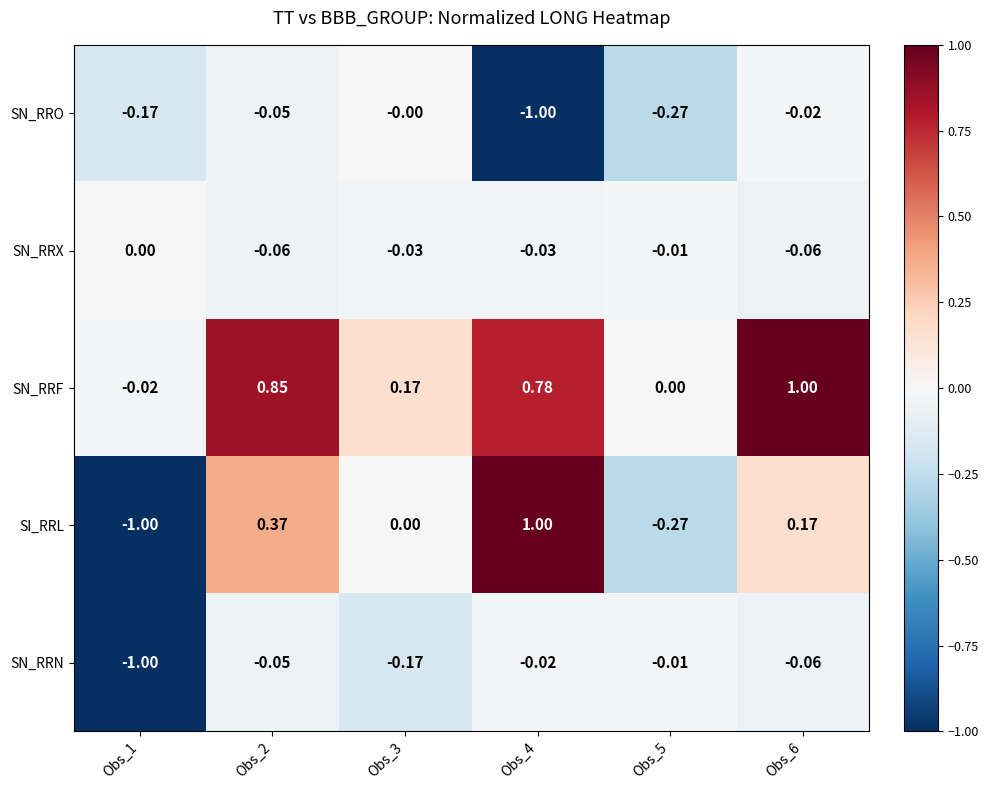

Which series has the largest total across all categories?

SN_RRF